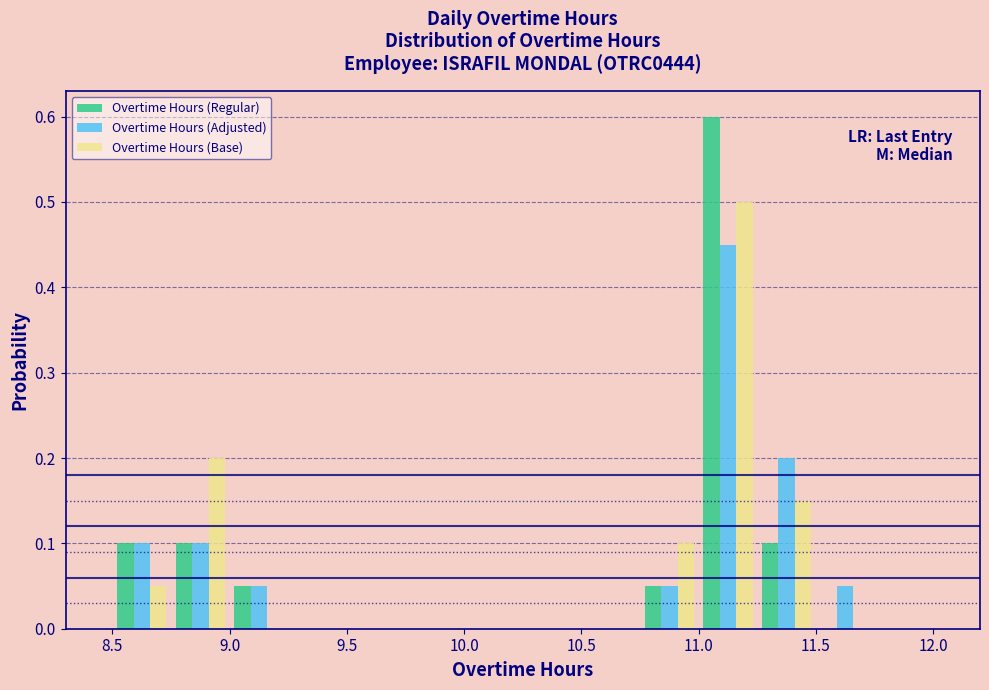

In the Overtime Hours (Regular) series, which range on the x-axis has the tallest bar?

11.00 to 11.25